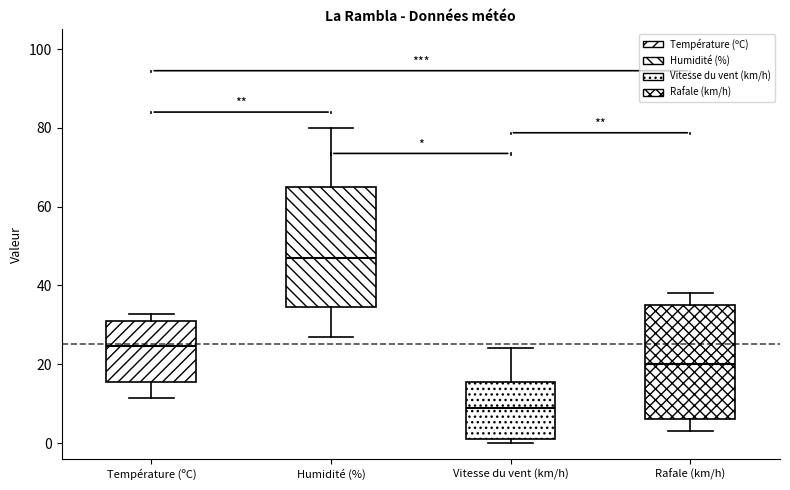

Which box's median line is the highest?

Humidité (%)